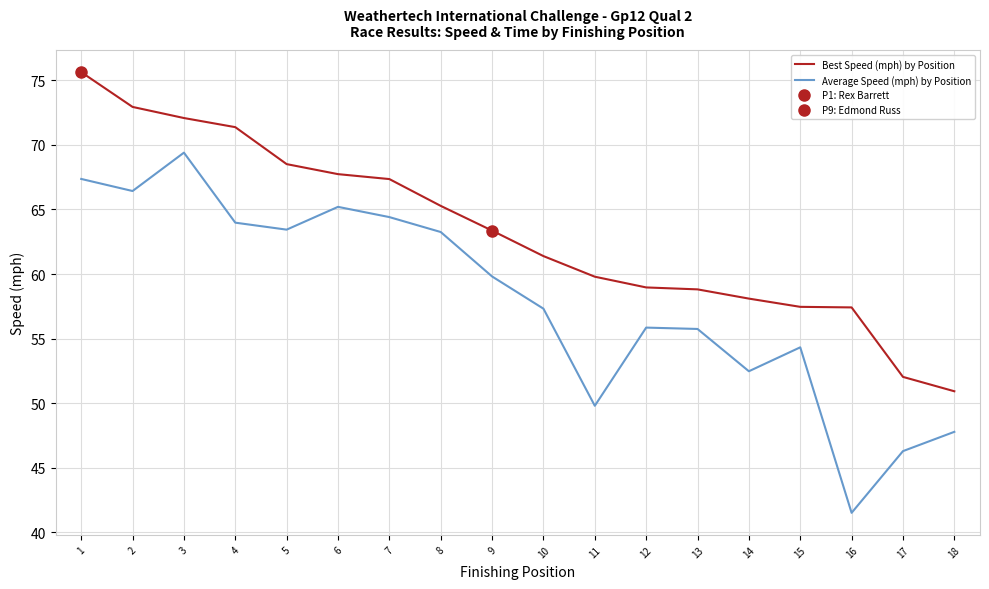

Between 15 and 18, which series saw the biggest shift?

Average Speed (mph) by Position